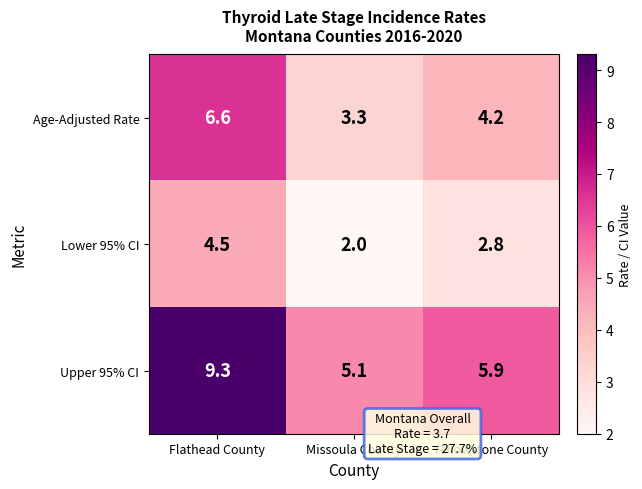

Which series has the largest range (max minus min)?

Upper 95% CI